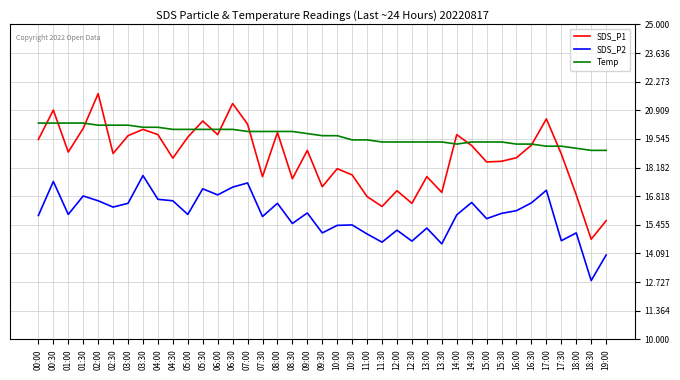

Where does the SDS_P1 series first go above 18?

00:00